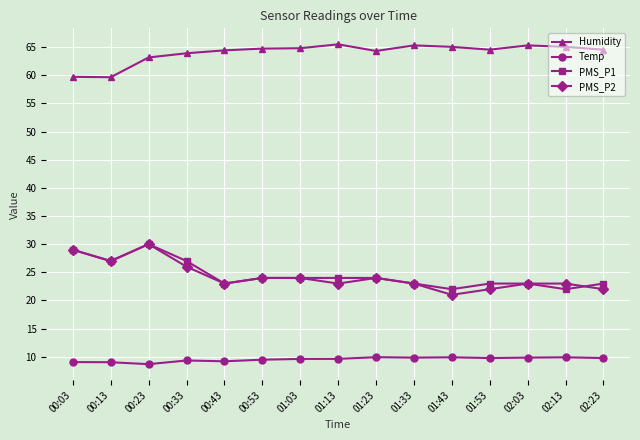

True or false: PMS_P1 and Temp intersect in this chart.

False